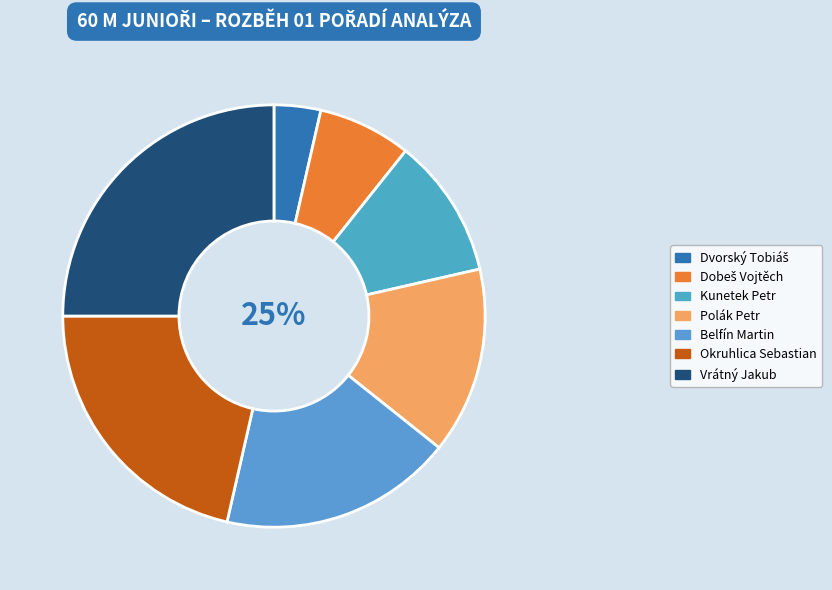

To the nearest percent, what portion does Kunetek Petr represent?

11%